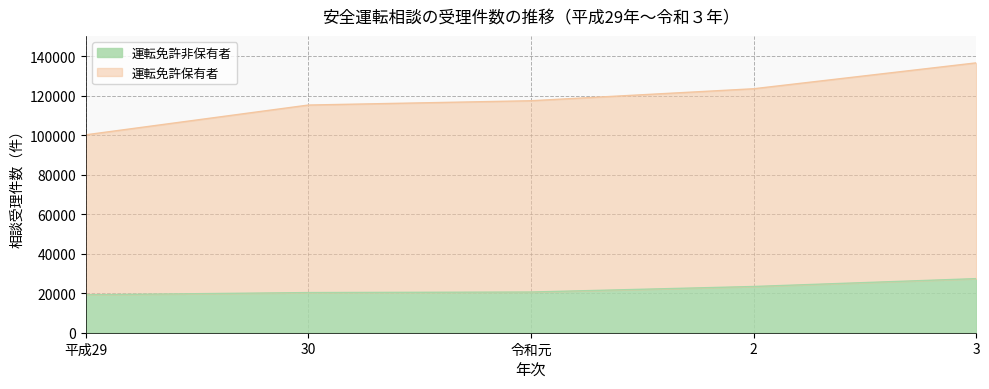

Reading right to left, list all the values displayed in this chart.

運転免許非保有者: 3=27376	2=23395	令和元=20597	30=20320	平成29=19194
運転免許保有者: 3=136593	2=123490	令和元=117425	30=115245	平成29=100174